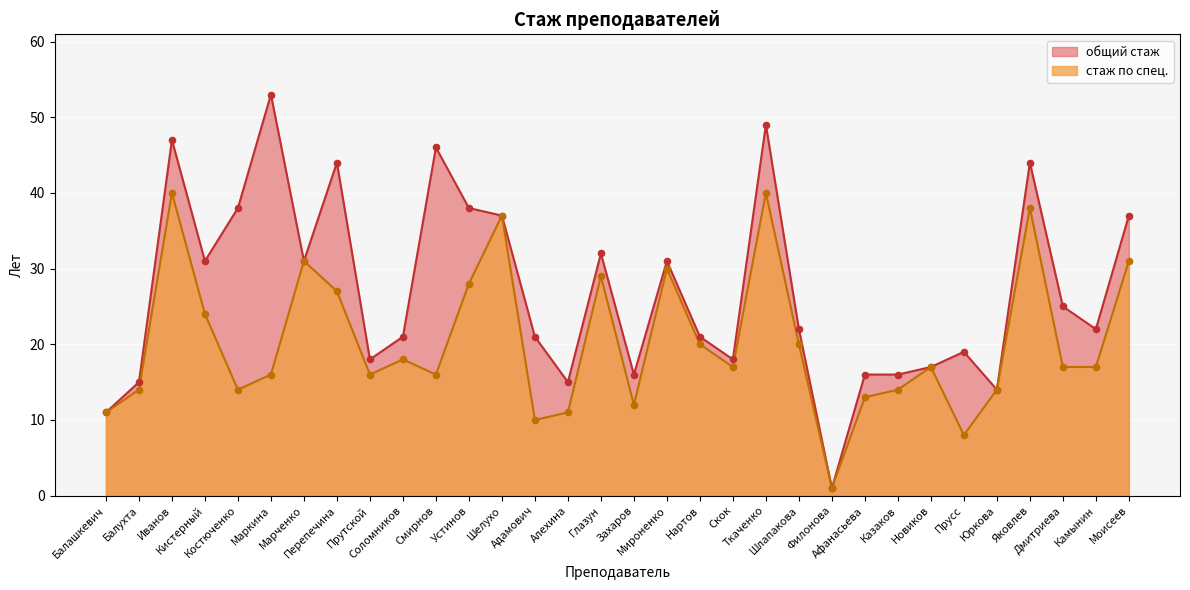

Which series has the largest total across all categories?

общий стаж